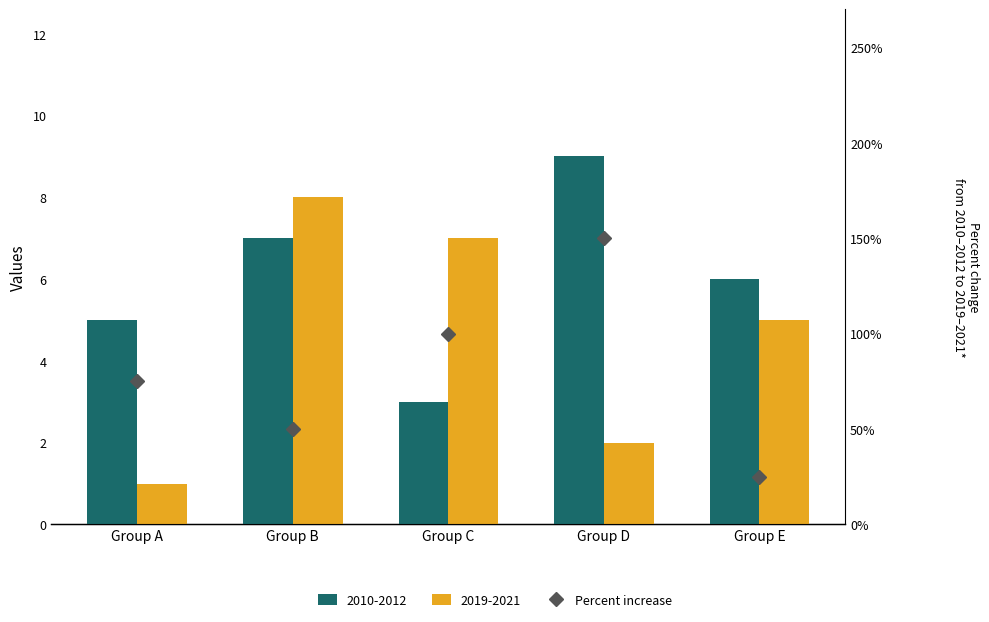

Where is the data nearest to the value 3?

Group A